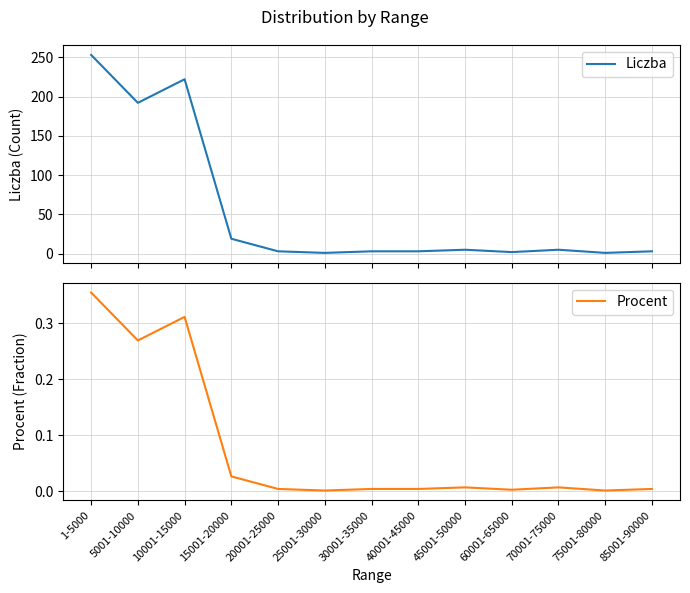

At how many categories does at least one series exceed 132?

3